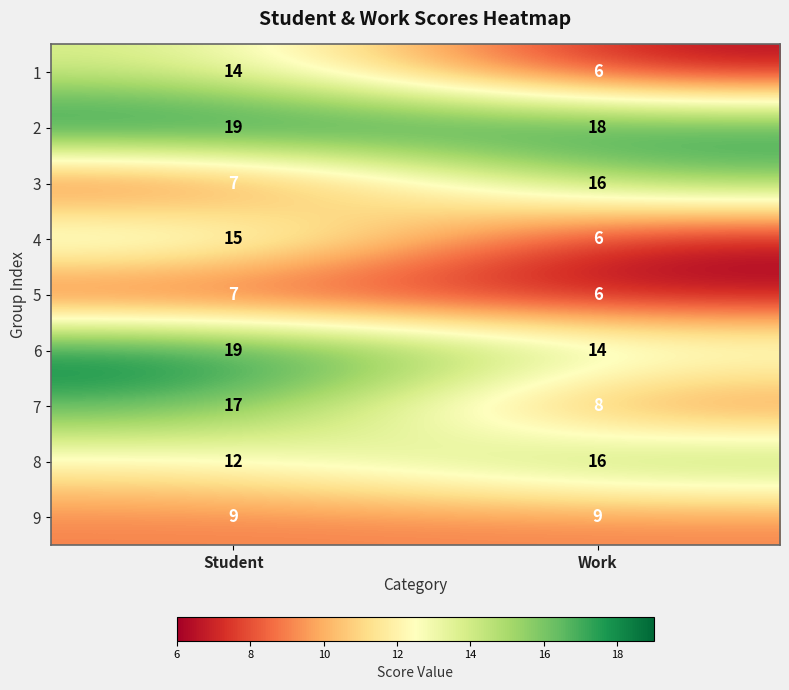

True or false: 3 has a value of 7 at Student.

True